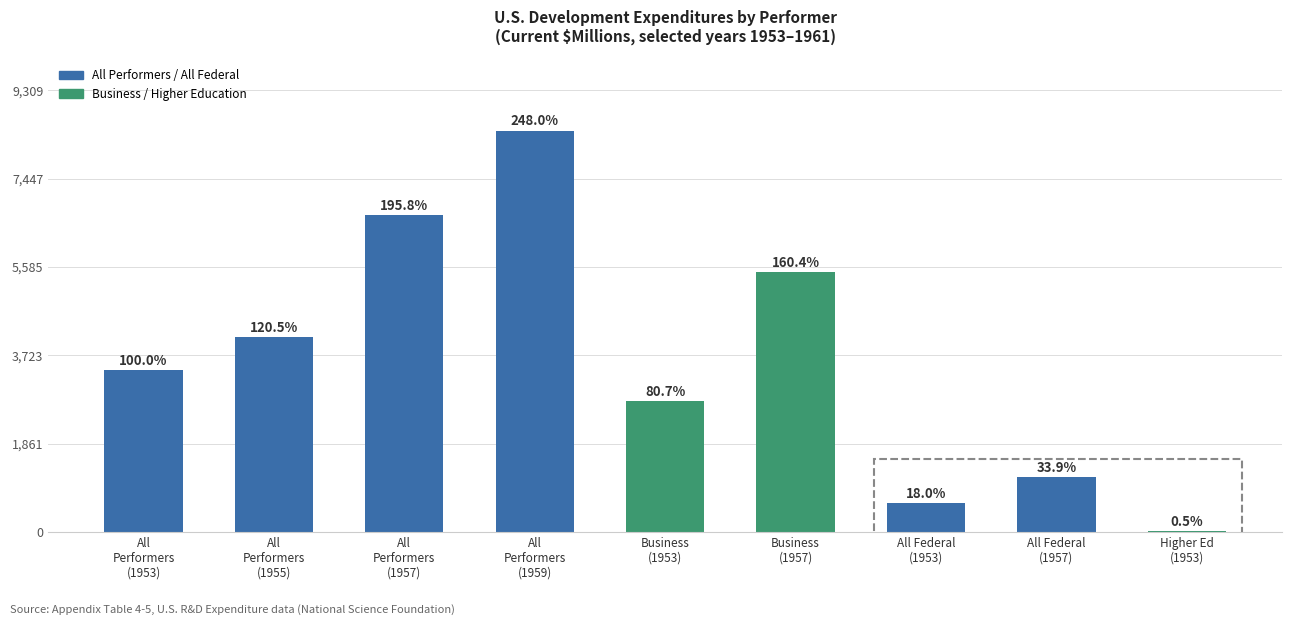

Which category has the highest value across all series?

All
Performers
(1959)